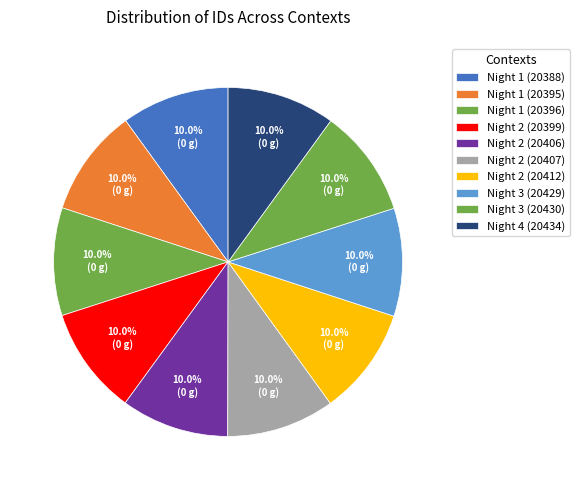

How many segments does this pie chart have?

10